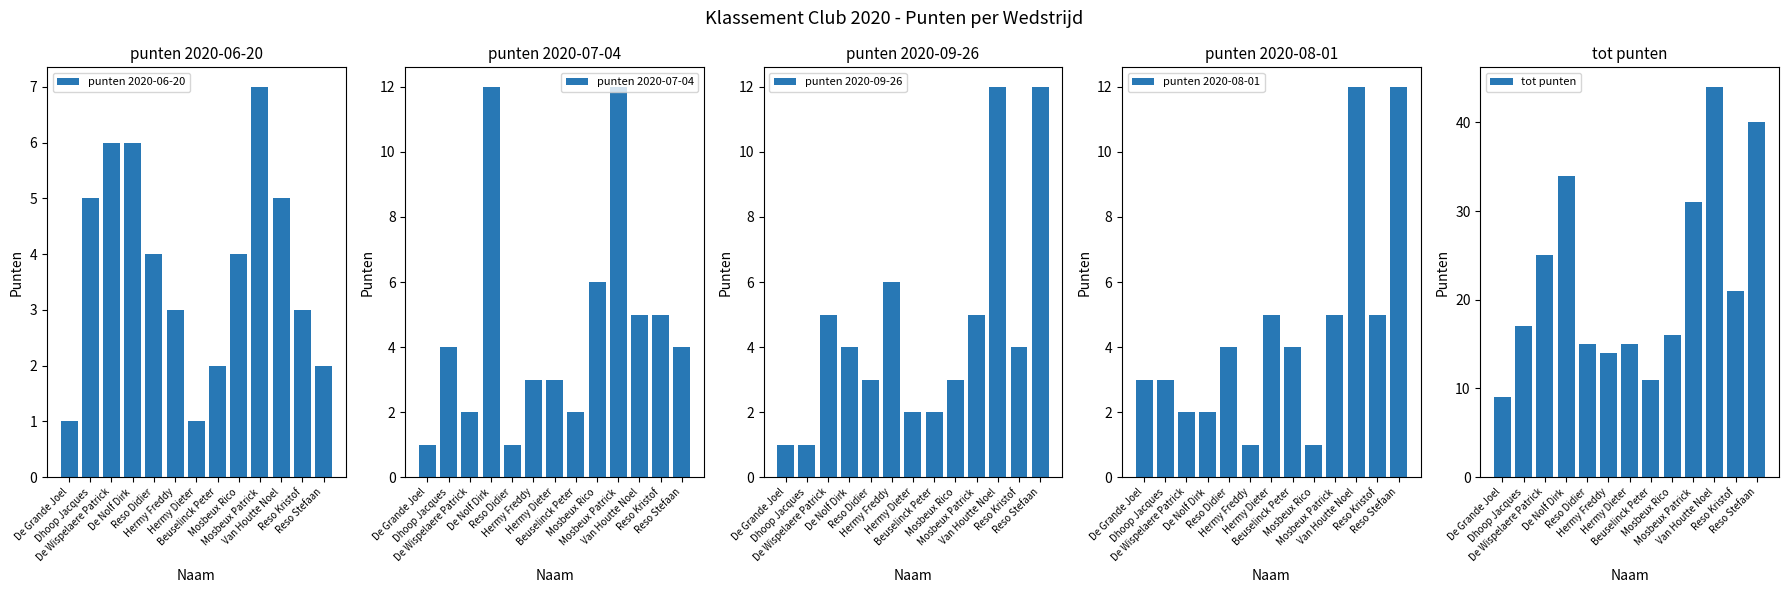

What is the difference between the punten 2020-09-26 values at De Grande Joel and Beuselinck Peter?

1